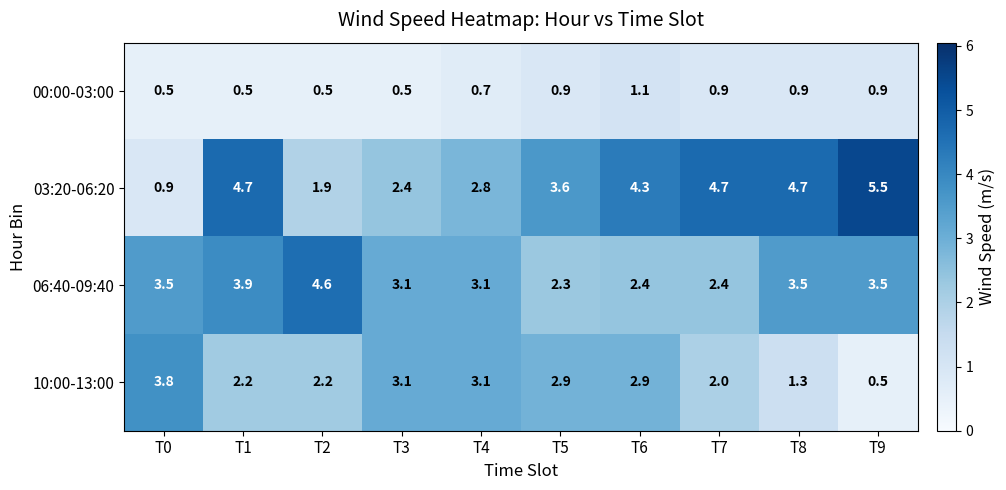

The value of 10:00-13:00 at T2 is 3.0. True or false?

False